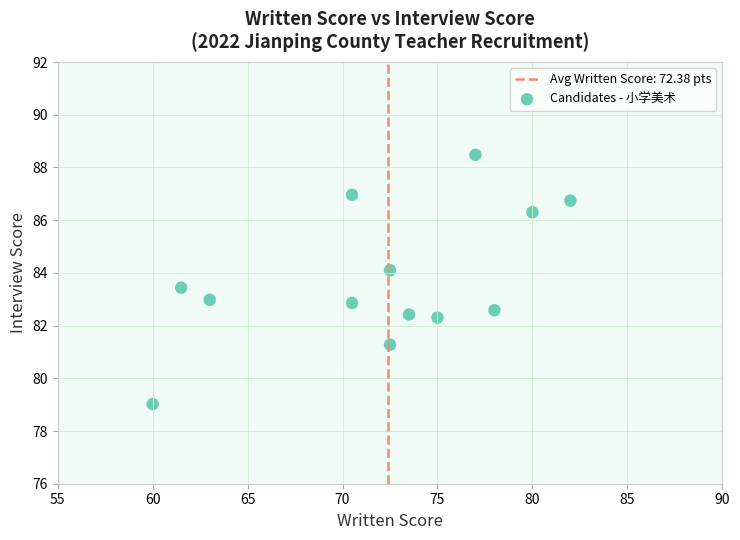

What is the range of Y values (max minus min)?

9.5